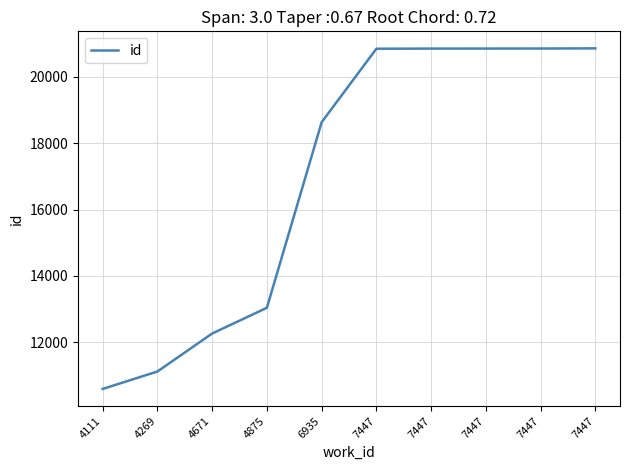

How many lines are shown in the chart?

1